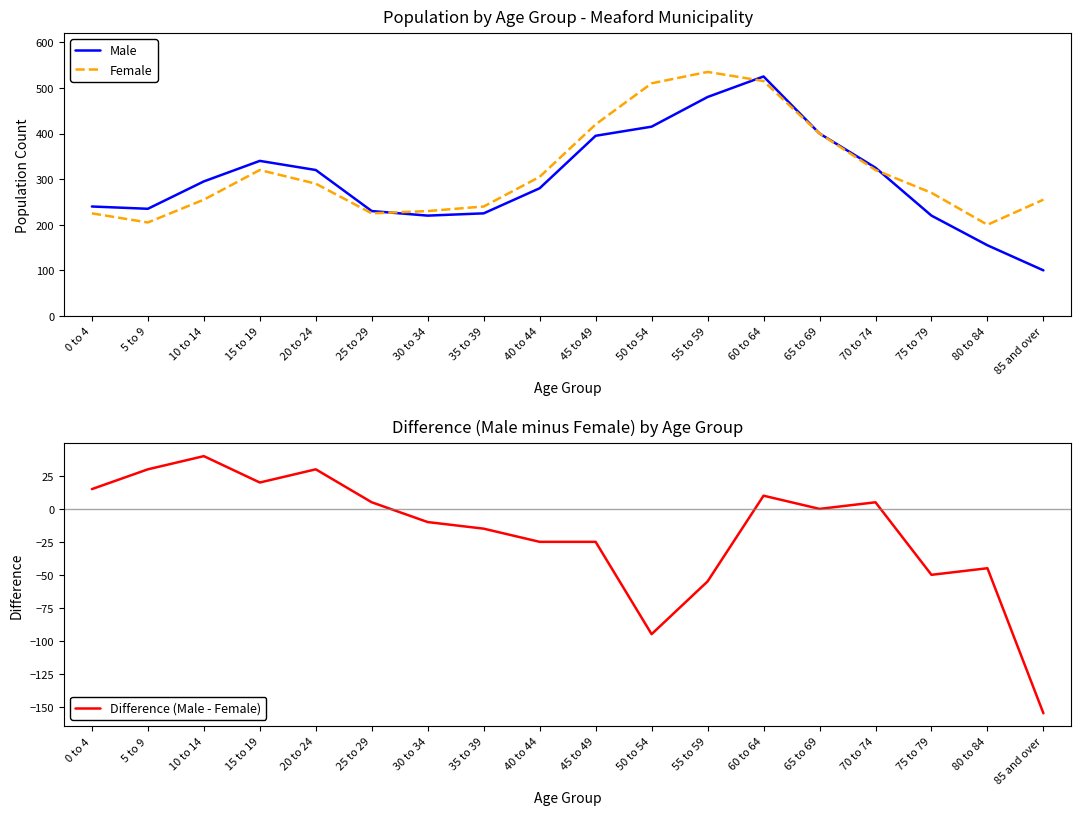

What are all the series names shown in the legend?

Male, Female, Difference (Male - Female)